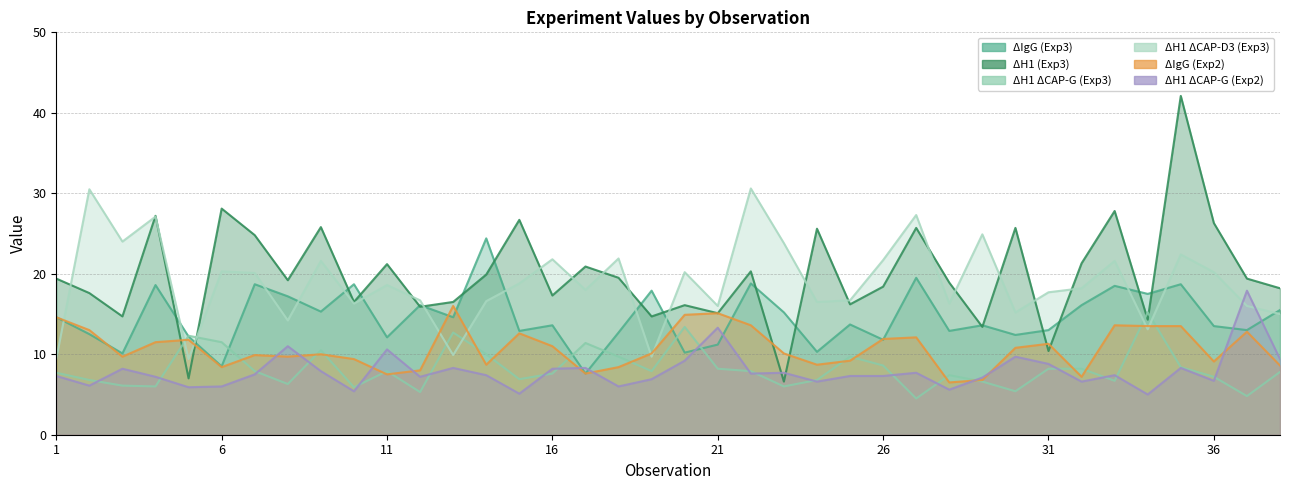

Reading right to left, list all the values displayed in this chart.

ΔIgG (Exp3): 15.5	13.0	13.5	18.7	17.5	18.5	16.1	13.0	12.4	13.6	12.9	19.5	11.8	13.7	10.3	15.2	18.8	11.2	10.2	17.9	12.7	7.6	13.6	12.9	24.4	14.6	16.1	12.1	18.7	15.3	17.2	18.7	8.5	12.2	18.6	10.1	12.5	14.6
ΔH1 (Exp3): 18.2	19.4	26.3	42.1	14.3	27.8	21.3	10.4	25.7	13.4	18.9	25.7	18.4	16.2	25.6	6.6	20.3	15.1	16.1	14.7	19.5	20.9	17.3	26.7	19.9	16.5	15.9	21.2	16.5	25.8	19.2	24.8	28.1	7.0	27.2	14.7	17.6	19.4
ΔH1 ΔCAP-G (Exp3): 7.8	4.8	7.2	8.4	15.2	6.7	8.2	8.2	5.4	6.6	7.4	4.5	8.6	9.7	6.8	6.0	7.9	8.2	13.4	7.9	9.7	11.4	7.6	6.9	10.0	12.7	5.3	7.9	5.9	10.5	6.3	7.9	11.5	12.3	6.0	6.1	6.8	7.7
ΔH1 ΔCAP-D3 (Exp3): 15.0	16.0	20.2	22.4	13.1	21.6	18.2	17.7	15.2	24.9	16.3	27.3	21.7	16.7	16.5	23.8	30.6	16.0	20.2	9.7	21.9	18.0	21.8	18.8	16.6	9.9	16.7	18.6	16.3	21.6	14.2	20.1	20.3	9.4	27.1	24.0	30.5	9.4
ΔIgG (Exp2): 8.6	12.8	9.1	13.5	13.5	13.6	7.2	11.3	10.8	6.8	6.5	12.1	11.9	9.2	8.7	10.1	13.6	15.1	14.9	10.1	8.4	7.6	11.0	12.6	8.7	16.0	8.0	7.5	9.4	10.0	9.7	9.9	8.4	11.8	11.5	9.7	13.0	14.6
ΔH1 ΔCAP-G (Exp2): 9.4	17.9	6.7	8.3	5.0	7.4	6.6	8.8	9.7	7.1	5.6	7.7	7.3	7.3	6.6	7.7	7.6	13.3	9.2	6.9	6.0	8.3	8.2	5.1	7.4	8.3	7.2	10.6	5.4	7.9	11.0	7.5	6.0	5.9	7.2	8.2	6.1	7.3